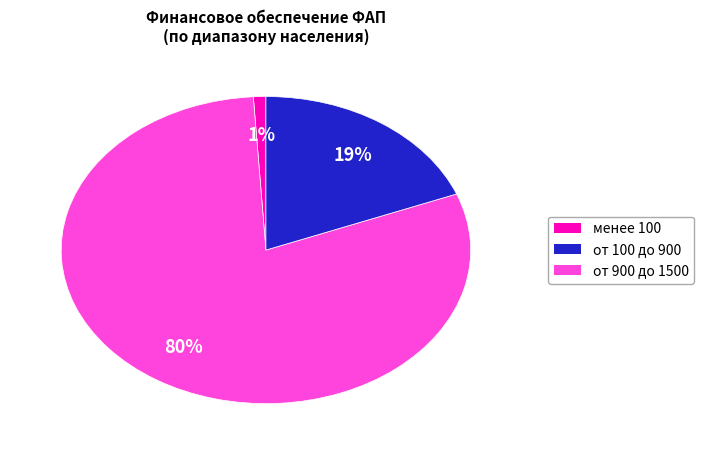

Is there any slice that represents more than half of the pie?

Yes